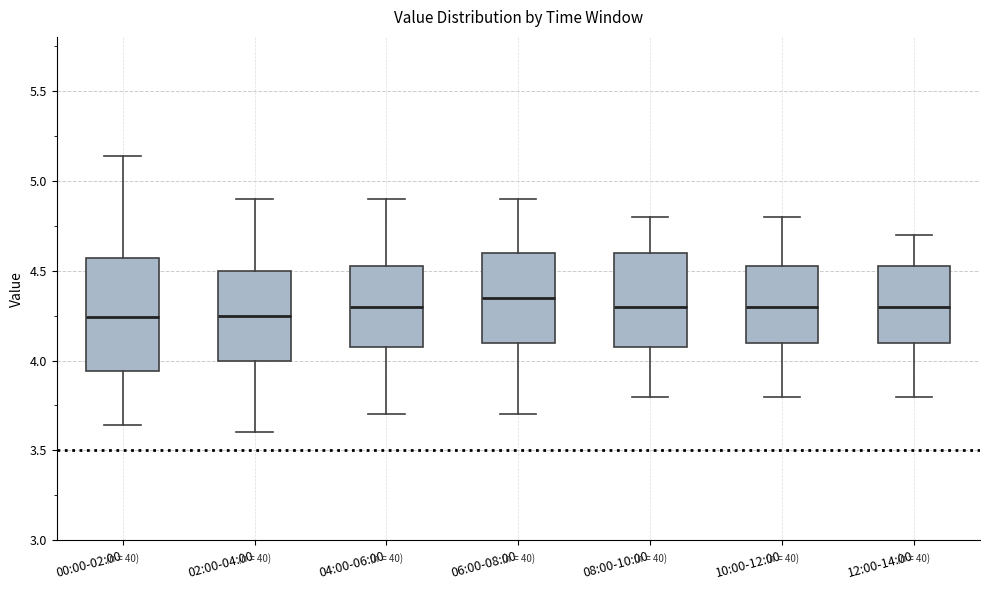

Which box is the tallest, from its lower edge to its upper edge?

00:00-02:00